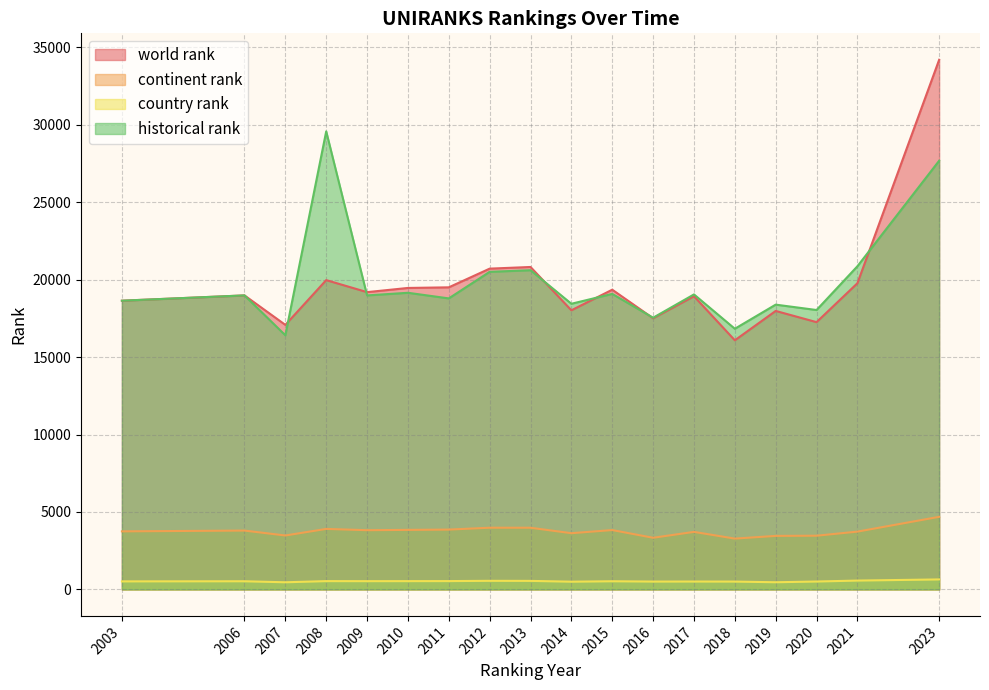

What is the average value of the world rank series?

19637.6